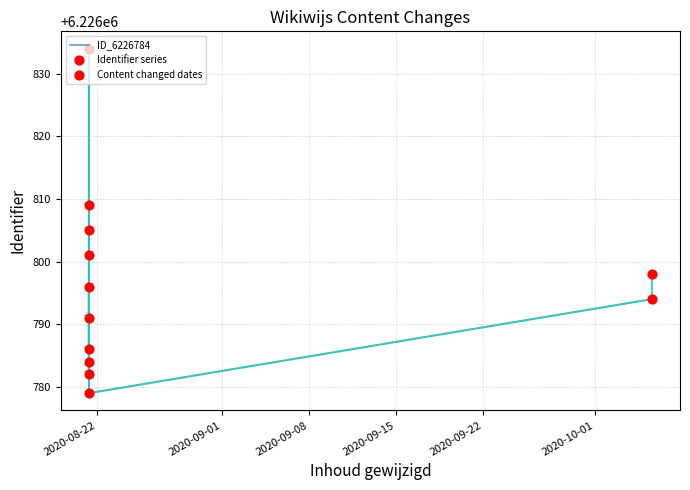

What is the ratio of the value at 2020-08-21 07:50:38 to the value at 2020-08-21 07:49:23?

1.0